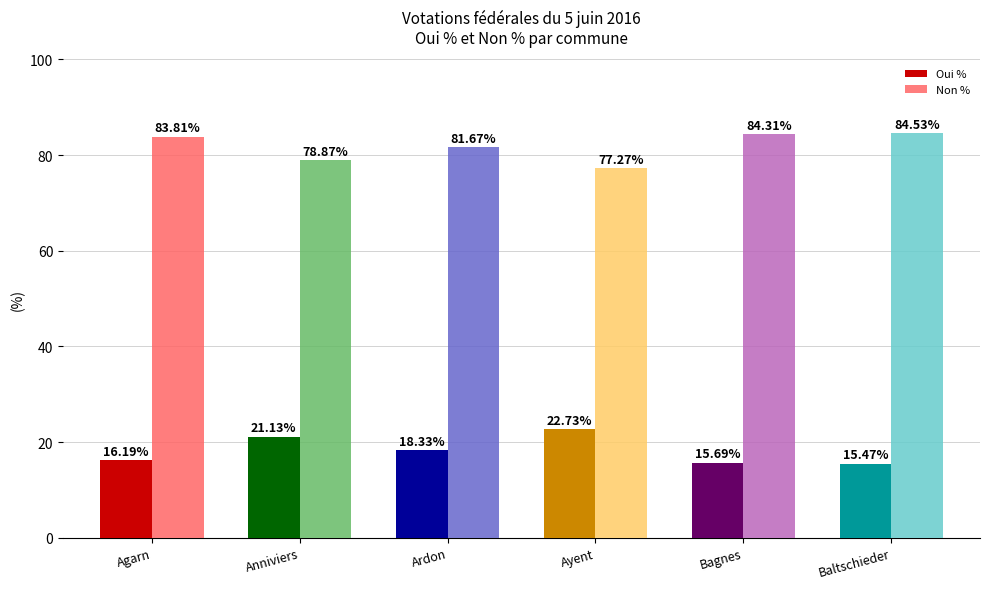

Which label corresponds to the largest value in the chart?

Baltschieder